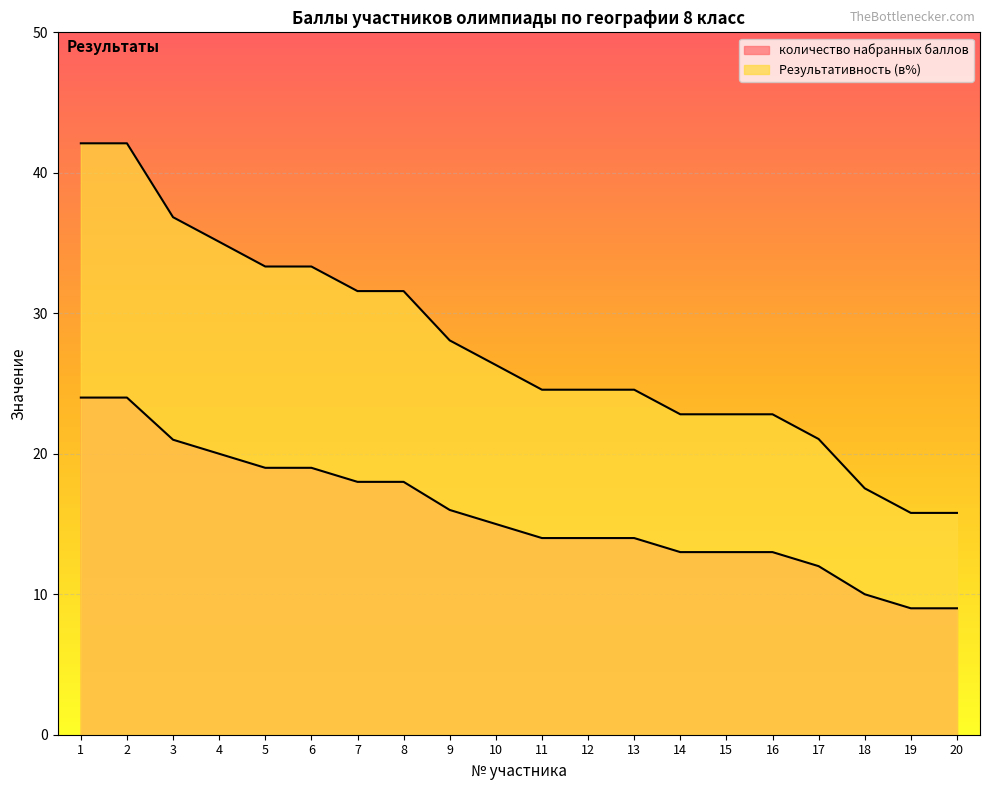

How many values in the Результативность (в%) series are below 26?

10